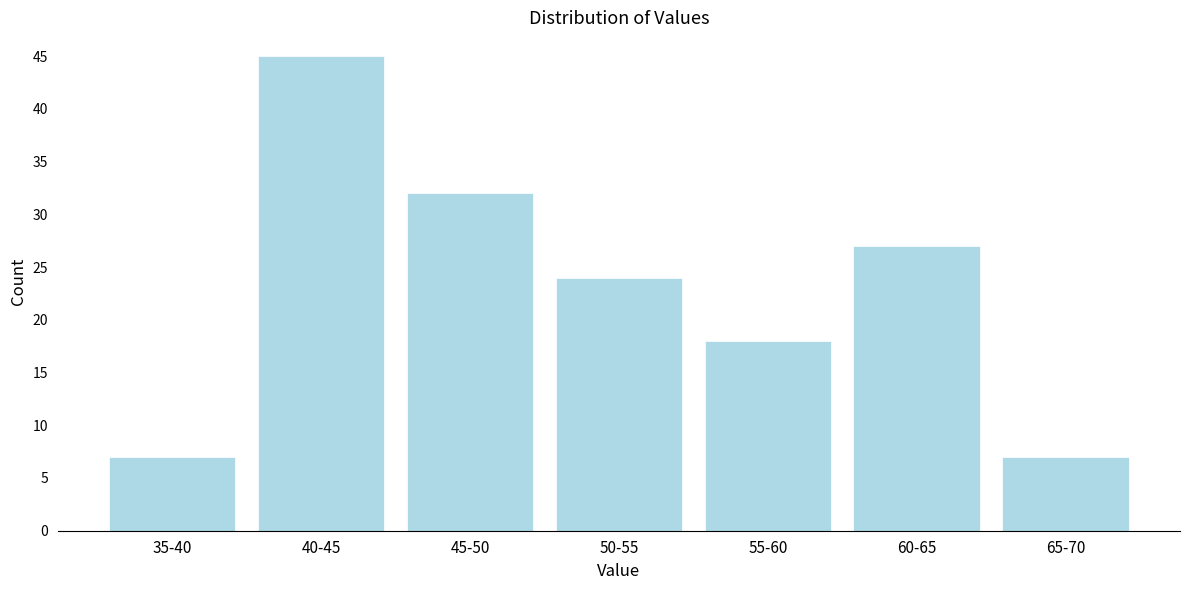

Reading left to right, transcribe all the data shown in this chart.

35-40=7	40-45=45	45-50=32	50-55=24	55-60=18	60-65=27	65-70=7